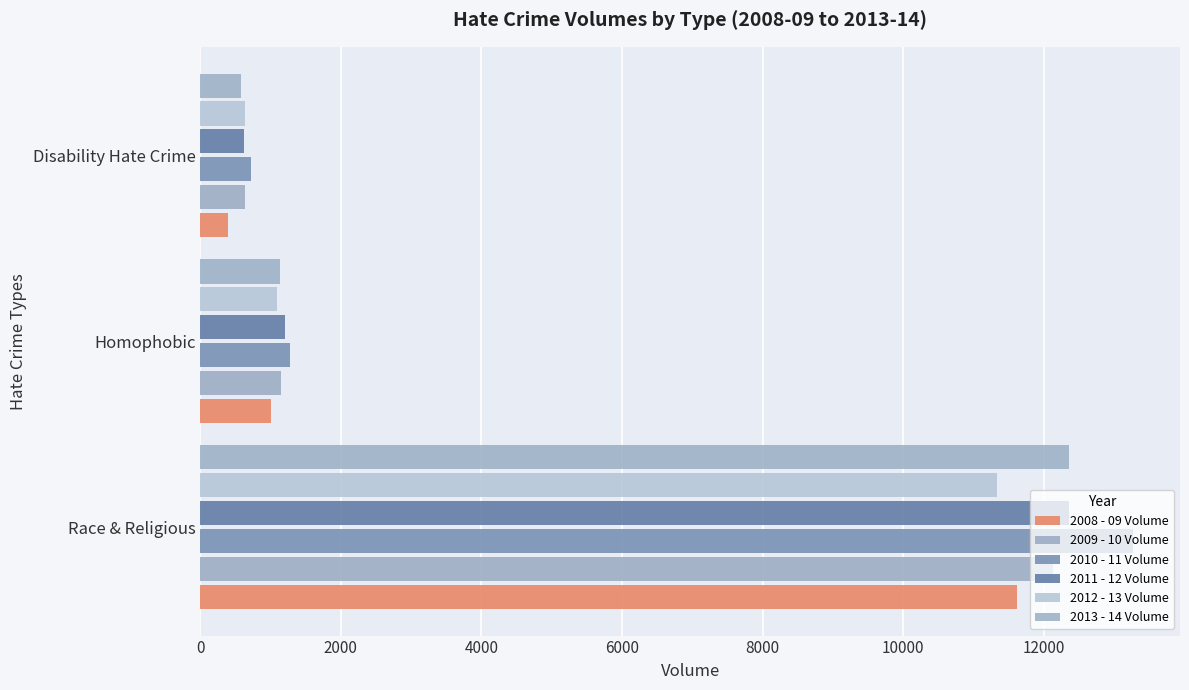

What is the maximum value for 2011 - 12 Volume?

12367